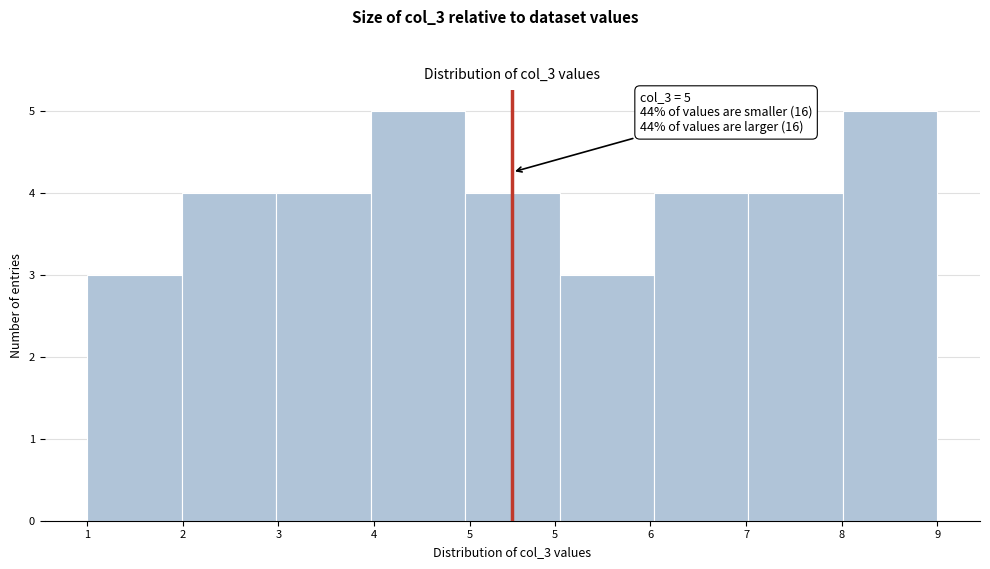

Reading left to right, transcribe all the data shown in this chart.

1=3	2=4	3=4	4=5	5=4	6=3	7=4	8=4	9=5